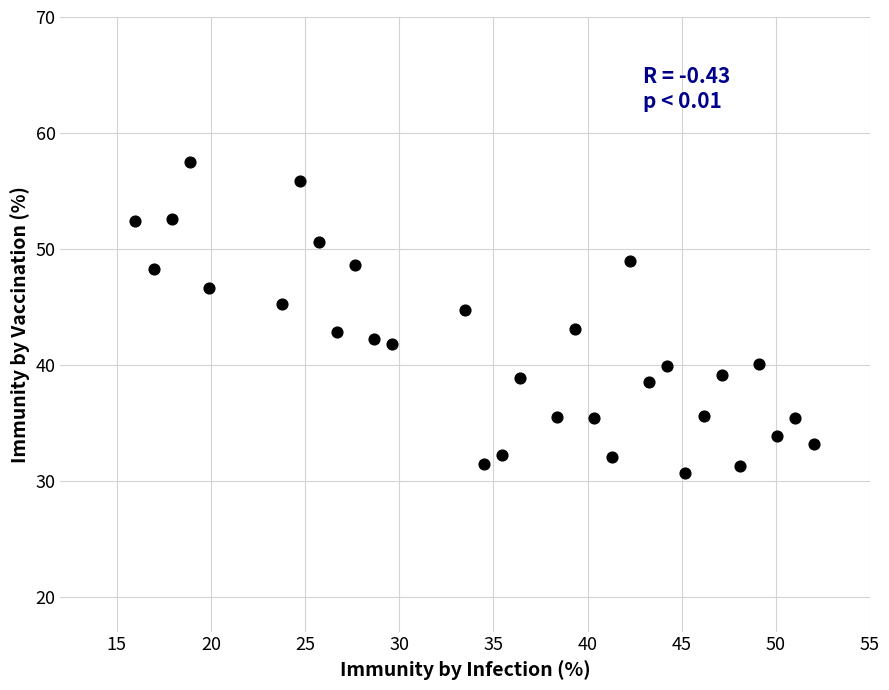

What is the range of Y values (max minus min)?

26.9